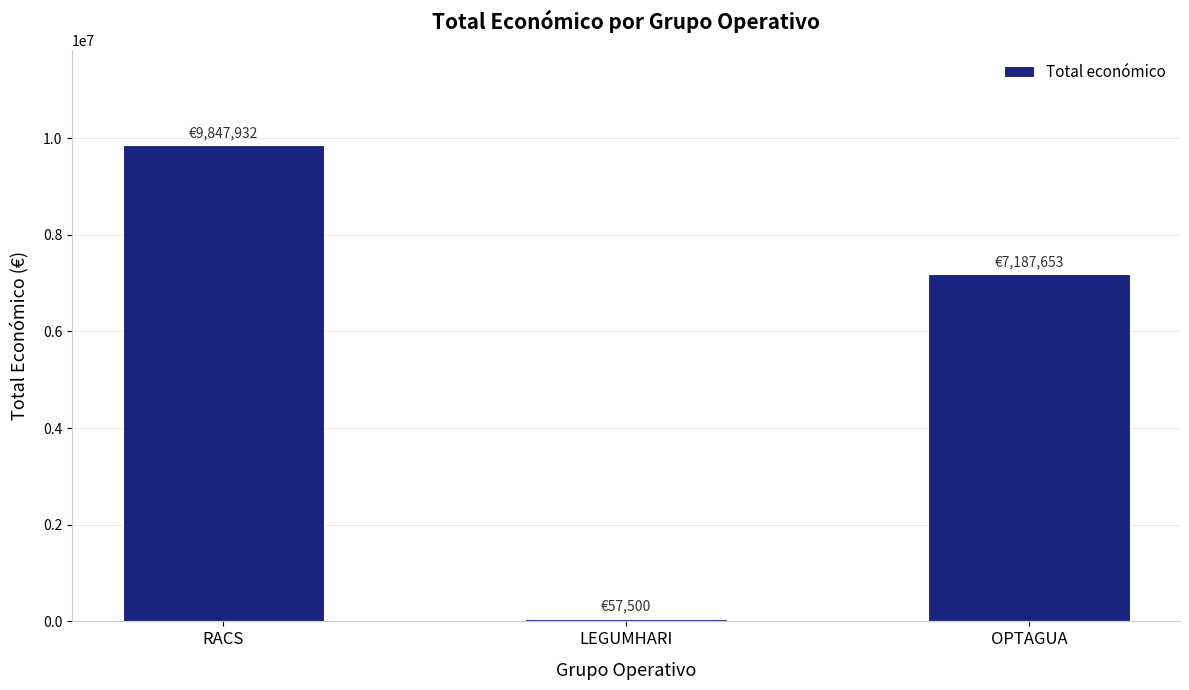

How many data points does each series have?

3